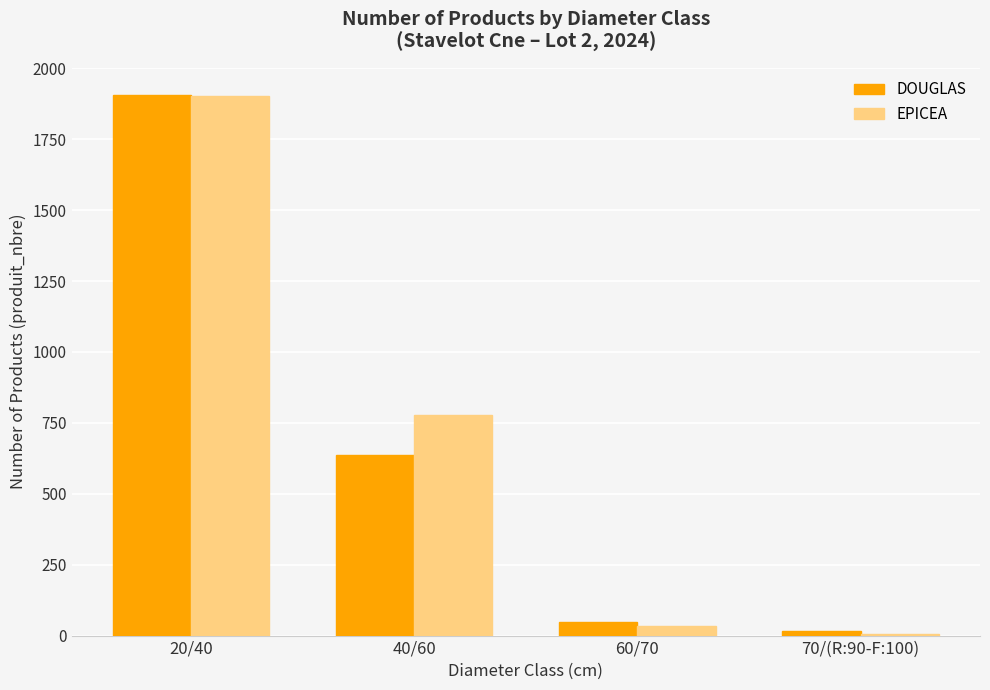

How many distinct data groups are displayed?

2